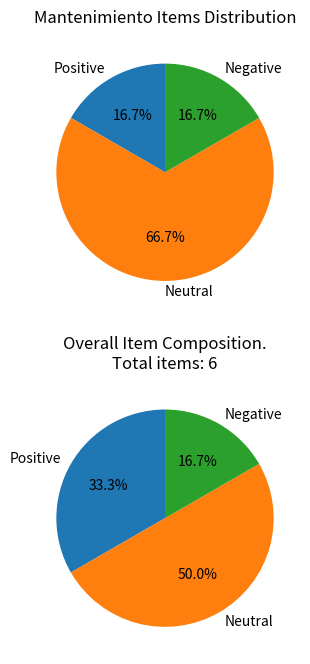

Count the number of slices in the pie.

6